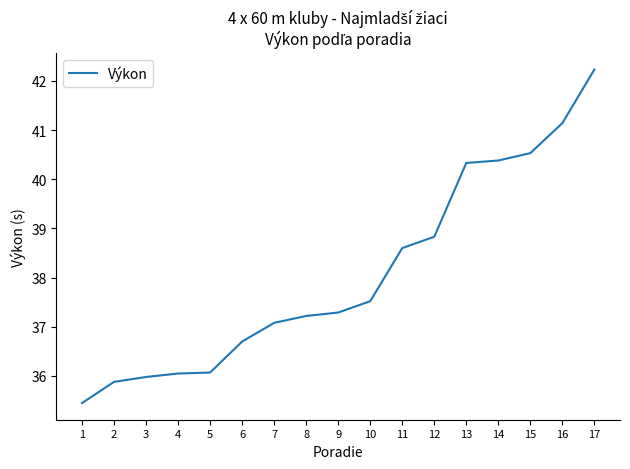

Approximately how many times larger is the value at 7 compared to 13?

0.9